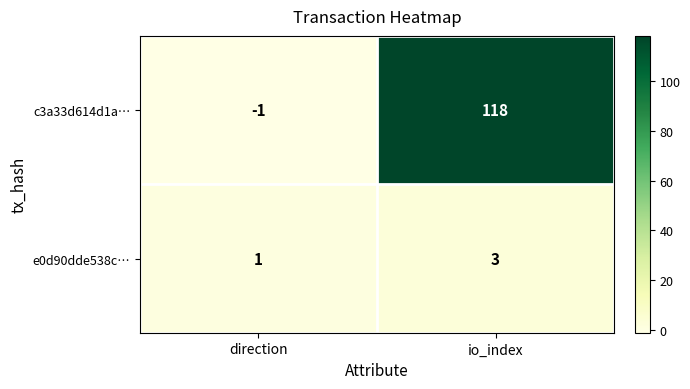

Reading right to left, transcribe all the data shown in this chart.

c3a33d614d1a…: 118	-1
e0d90dde538c…: 3	1